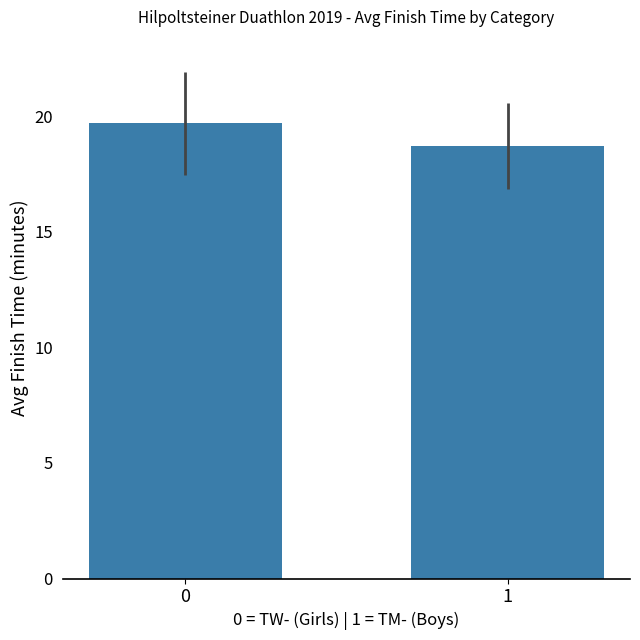

What is the change in value from 0 to 1?

-1.0